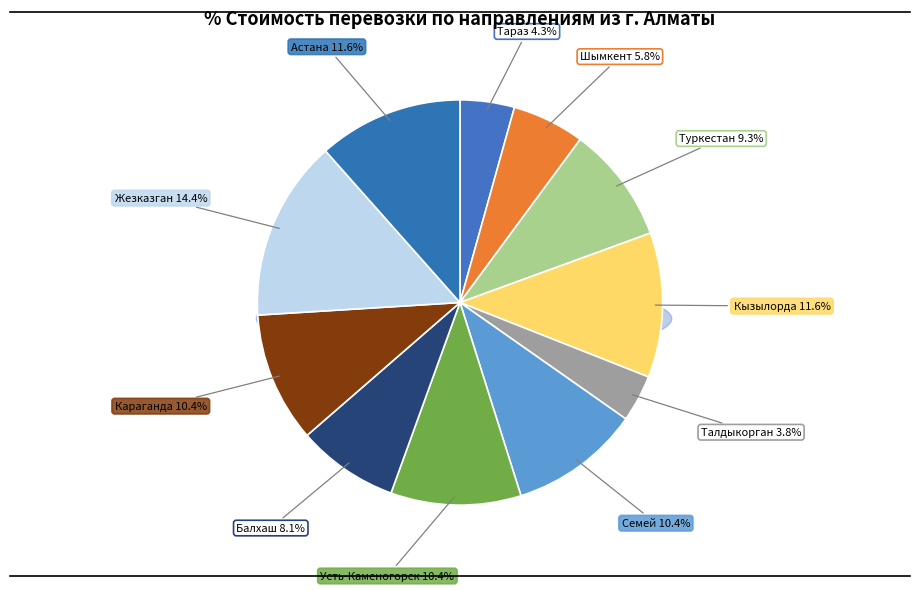

Is there any slice that represents more than half of the pie?

No